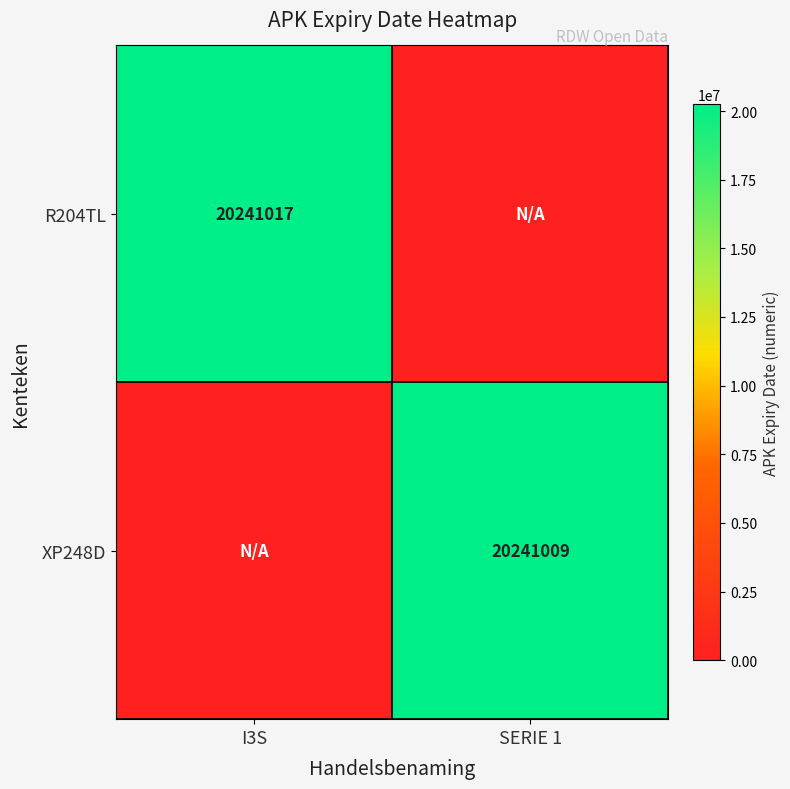

Is it true that XP248D equals 20241009 at SERIE 1?

True